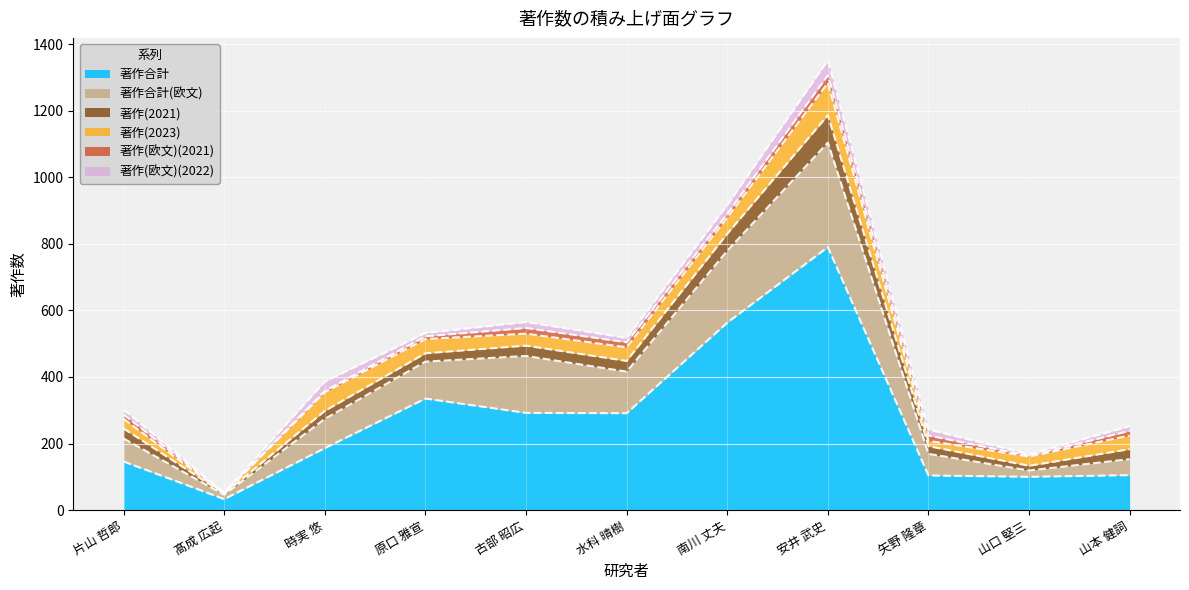

Read the 著作合計 value at 矢野 隆章.

104